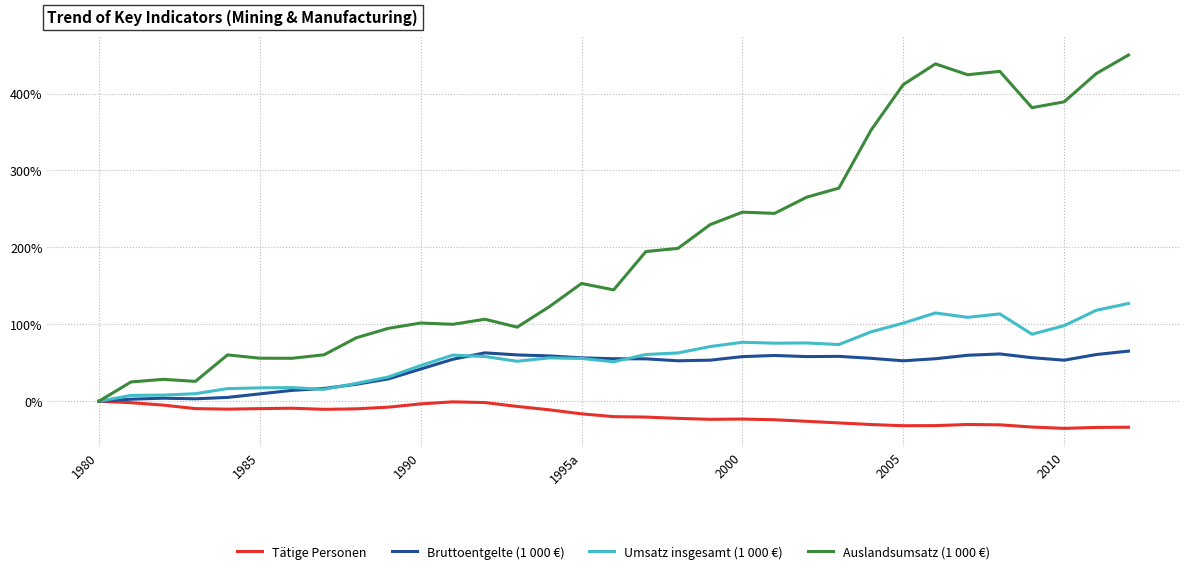

Which series has the largest total across all categories?

Auslandsumsatz (1 000 €)